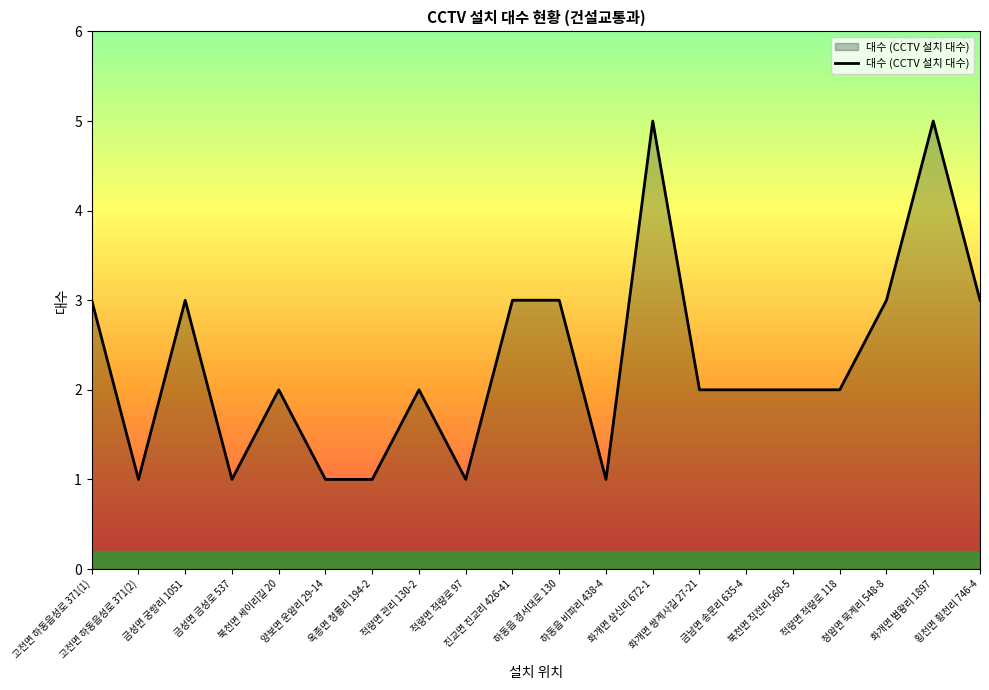

What is the maximum value shown in the chart?

5